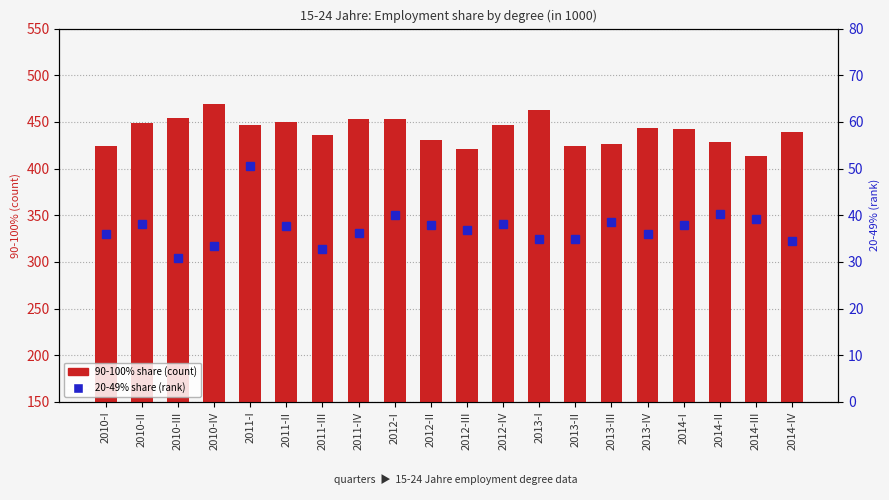

Is it true that 20-49% share (percentile rank) equals 7.7 at 2011-IV?

False